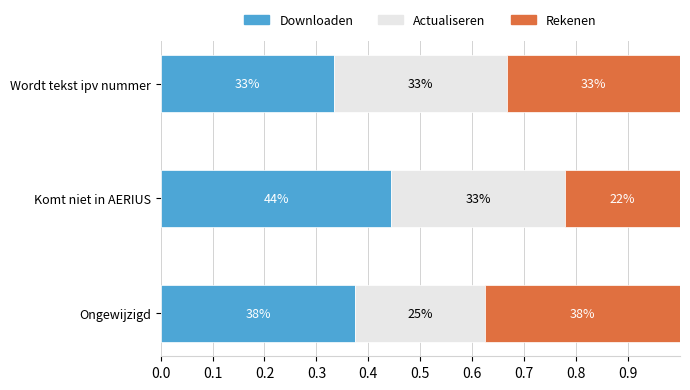

Count the Rekenen values in the range 0 to 1.

3